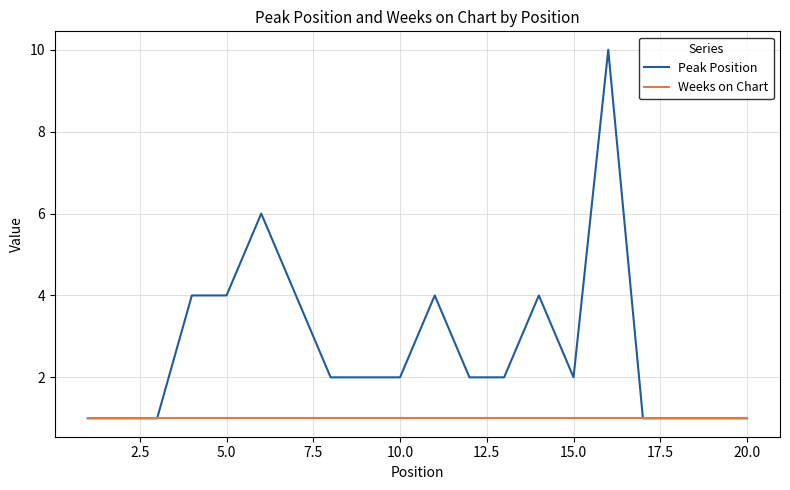

Which series has the largest total across all categories?

Peak Position